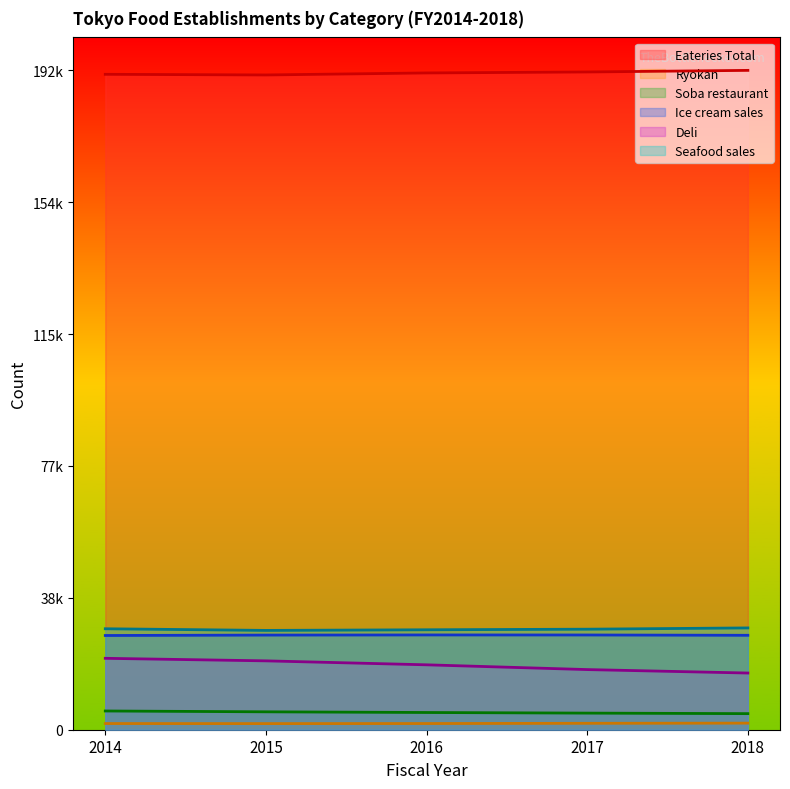

Does the chart display data point markers on the line(s)?

No